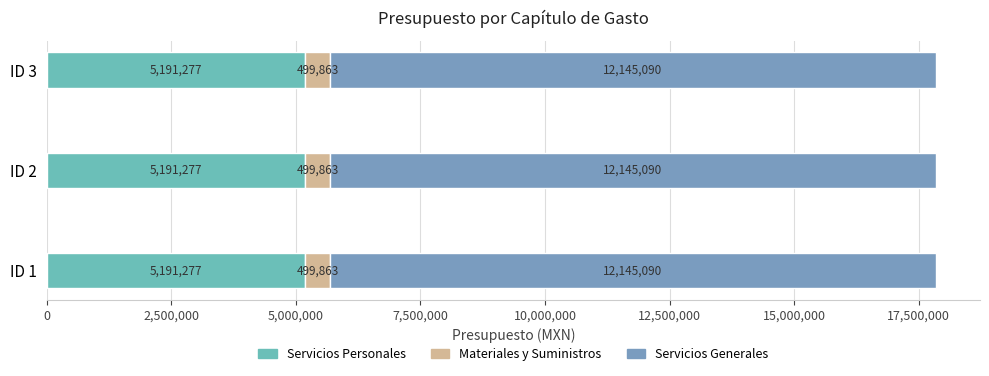

How many series are shown in this chart?

3